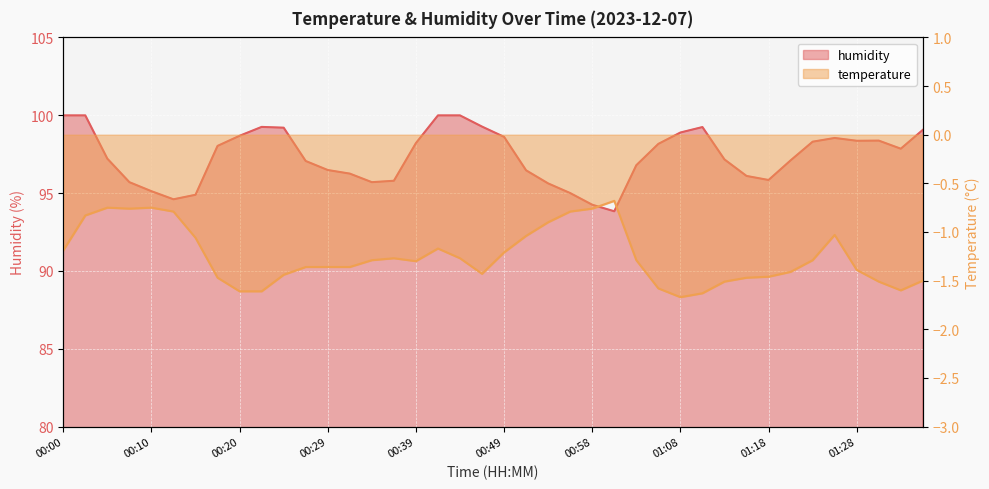

Which series has the widest spread of values?

humidity